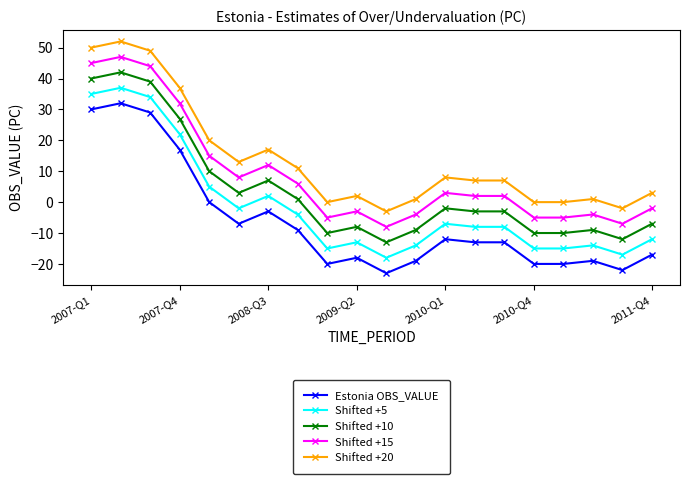

True or false: Shifted +5 and Estonia OBS_VALUE cross at least once.

False